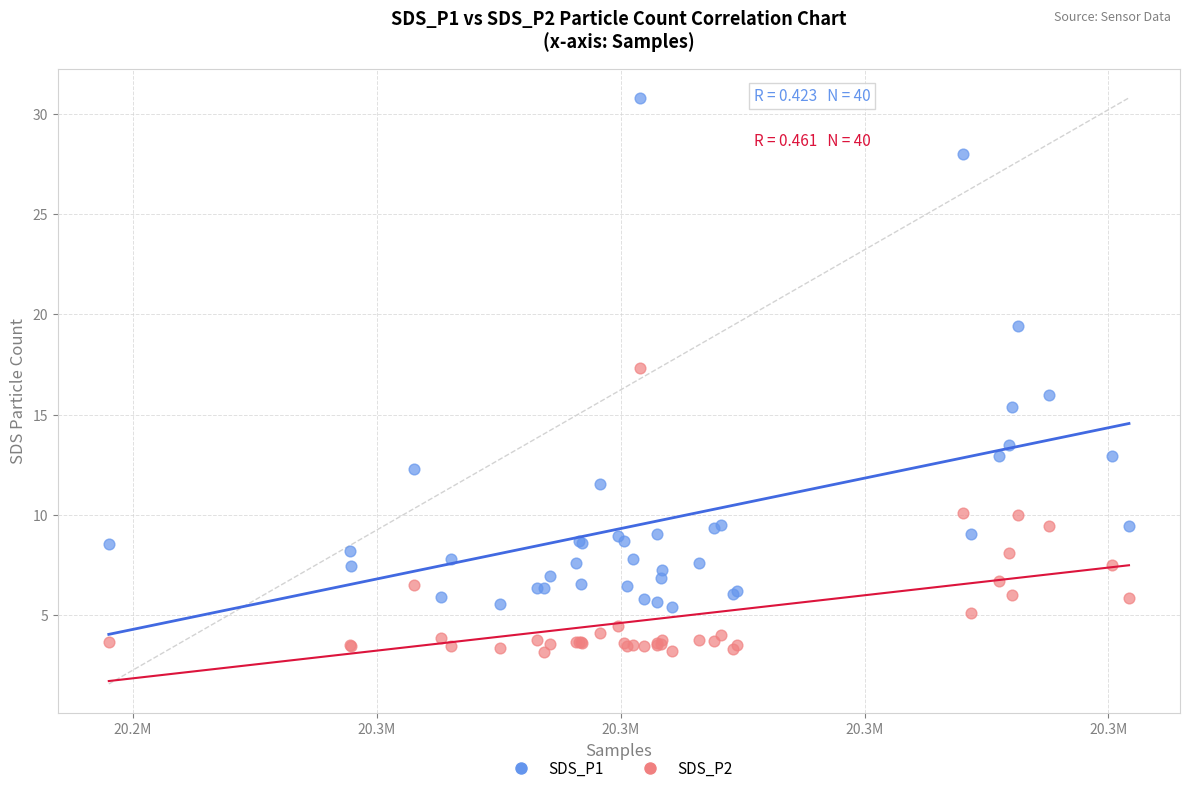

What are all the series names shown in the legend?

SDS_P1, SDS_P2